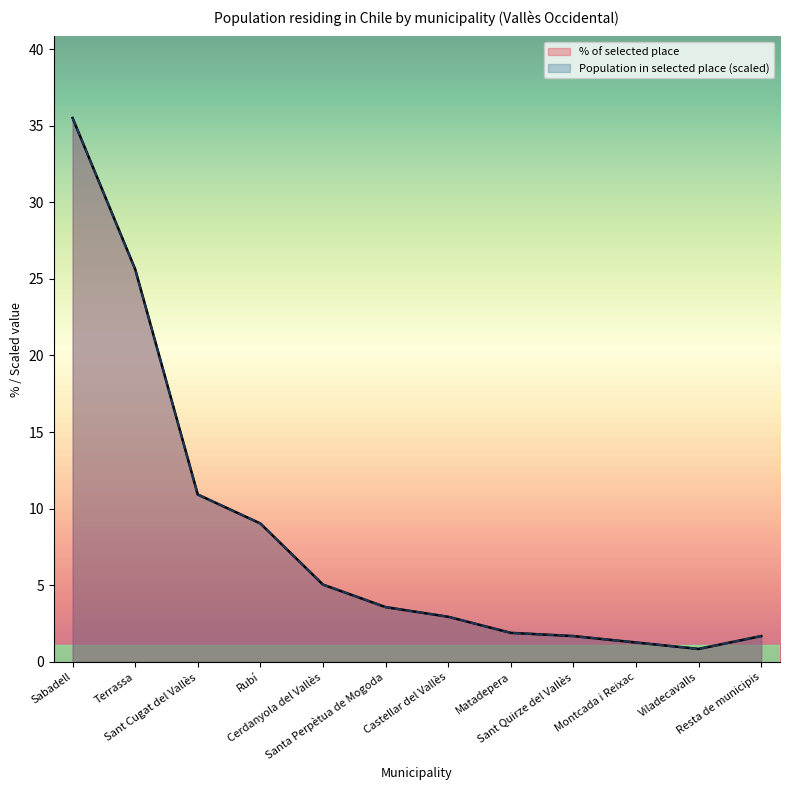

At which label does Population in selected place reach its peak?

Sabadell